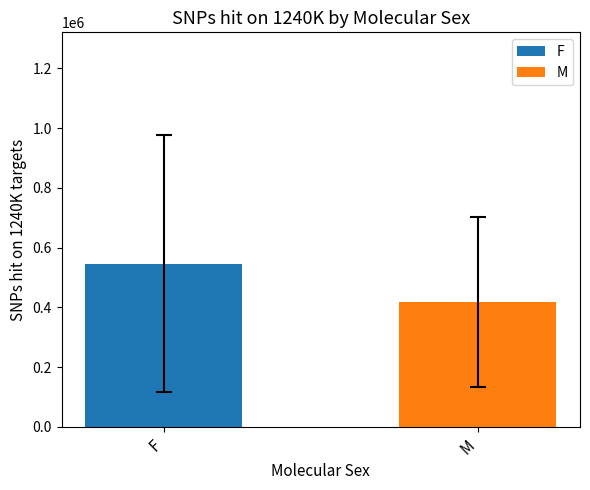

List the series in order of their overall mean, lowest first.

M, F